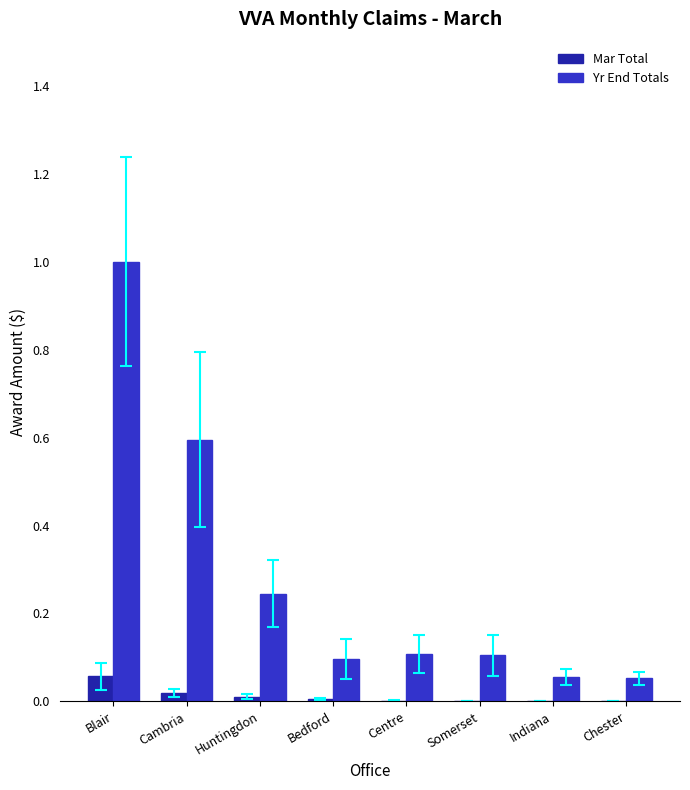

What are all the series names shown in the legend?

Mar Total, Yr End Totals